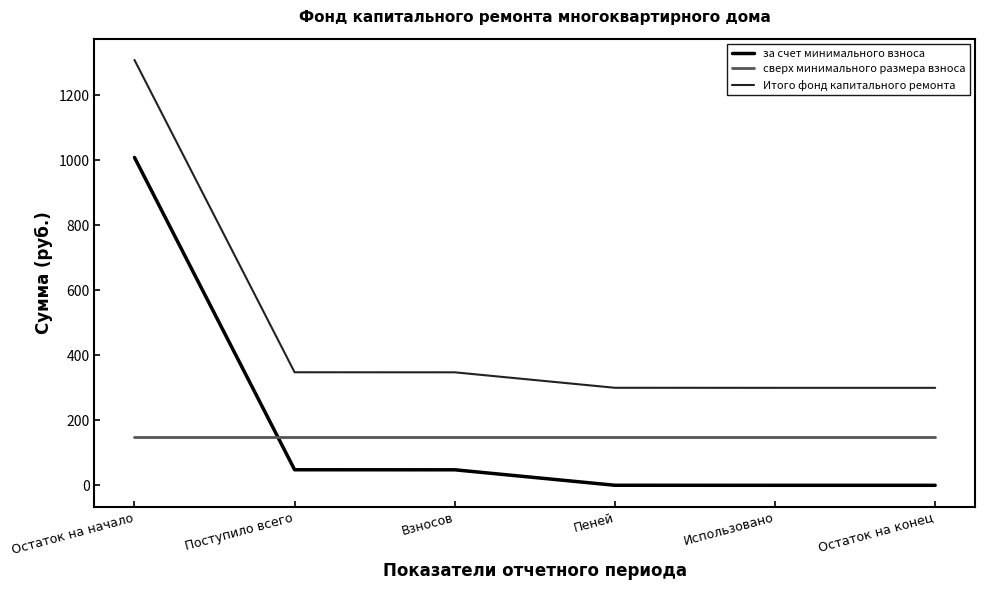

Which series has the largest total across all categories?

Итого фонд капитального ремонта